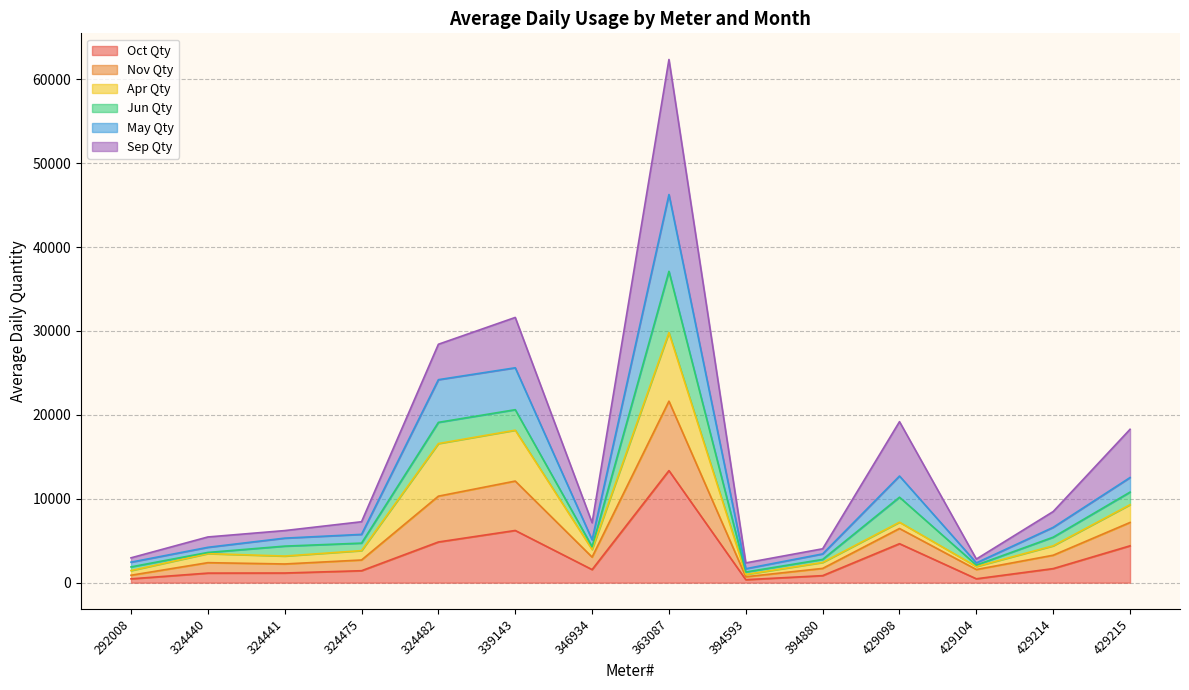

At which category is the sum across all series the highest?

363087